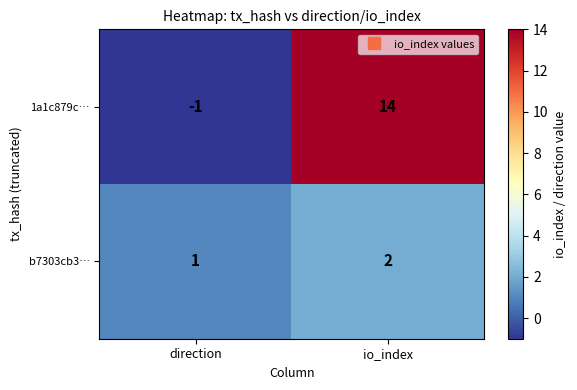

Reading left to right, extract all data points from this chart.

1a1c879c…: -1	14
b7303cb3…: 1	2